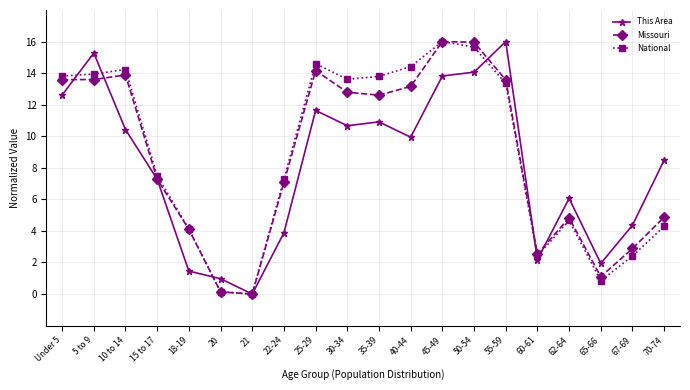

What is the approximate value of Missouri at Under 5?

13.6